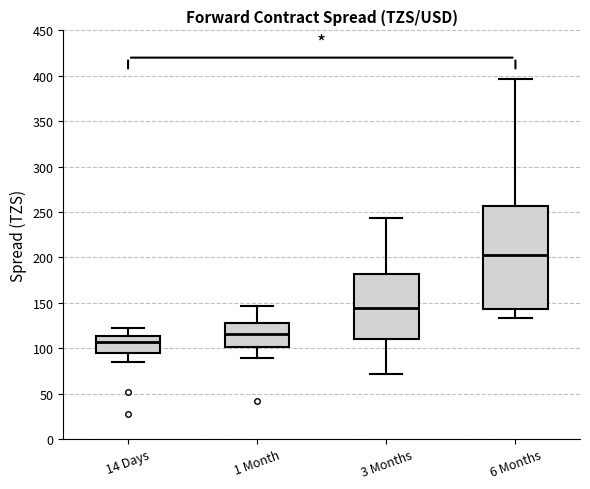

Reading left to right, read every box against the y-axis: the position of its median line, the range the box covers, and the ends of its whiskers. The values are not printed on the chart, so give them approximately, as read against the axis.

14 Days: median 105, box 95 to 115, whiskers 85 to 125
1 Month: median 115, box 100 to 125, whiskers 90 to 145
3 Months: median 145, box 110 to 180, whiskers 70 to 245
6 Months: median 205, box 145 to 255, whiskers 135 to 395